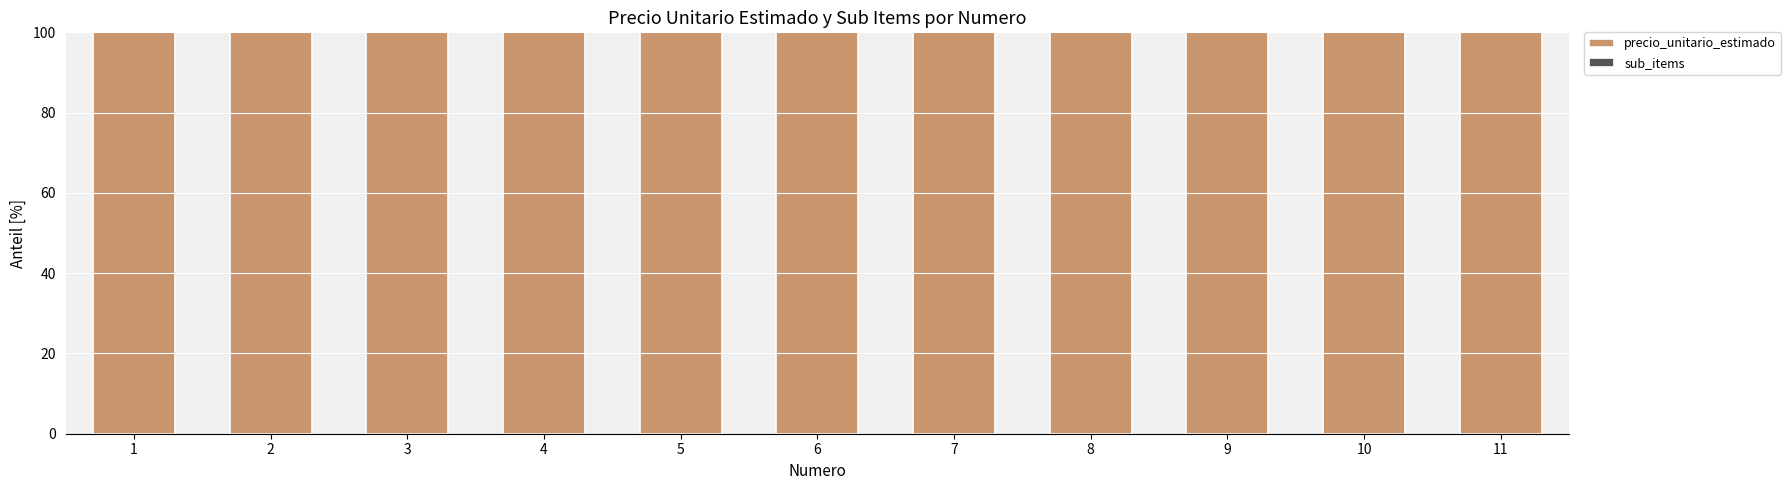

What is the highest value of the precio_unitario_estimado series?

100.0